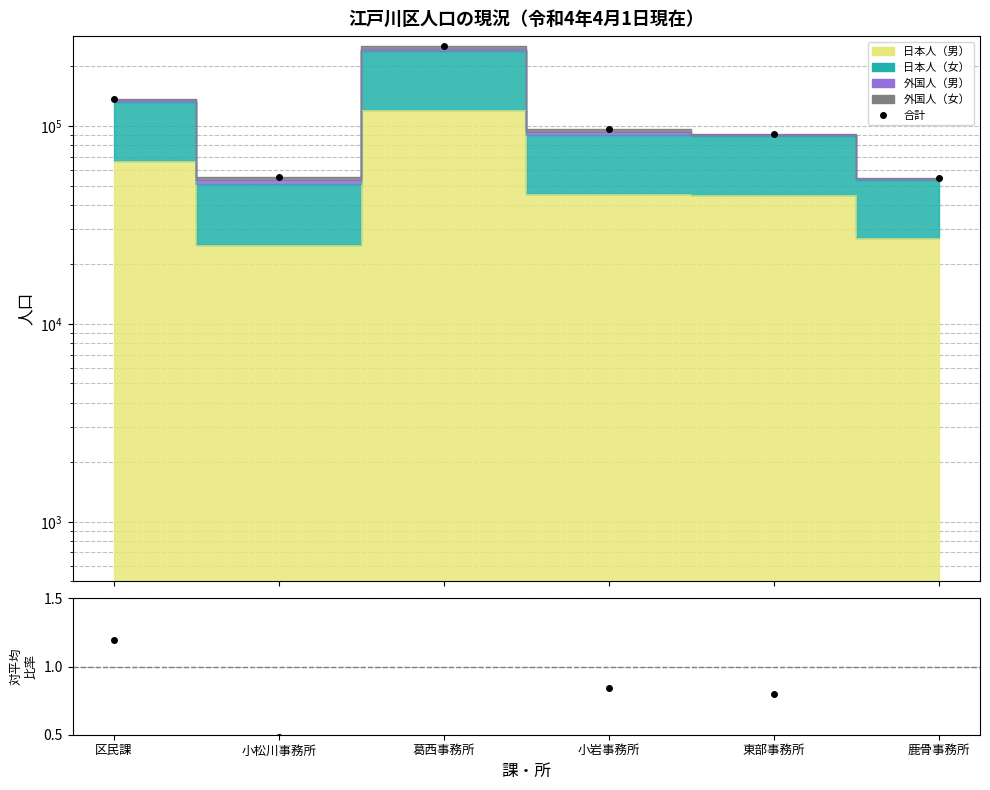

What is the difference between the highest and lowest values at 小岩事務所?

96487.2